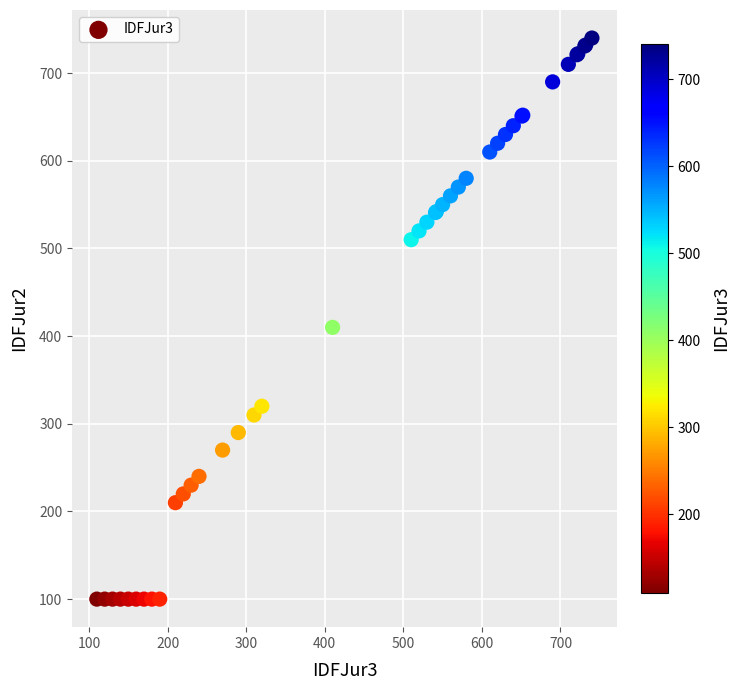

What Y value in the scatter plot is closest to 420?

410